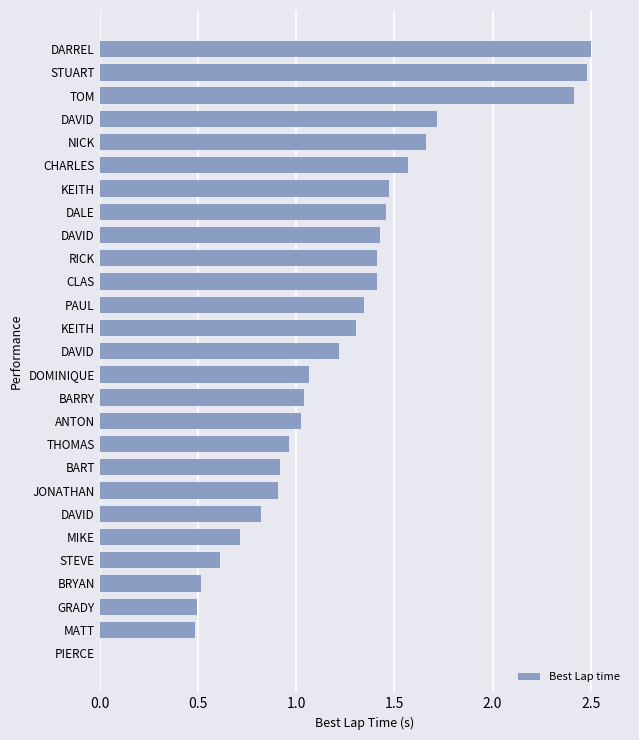

Count the number of categories in the chart.

27